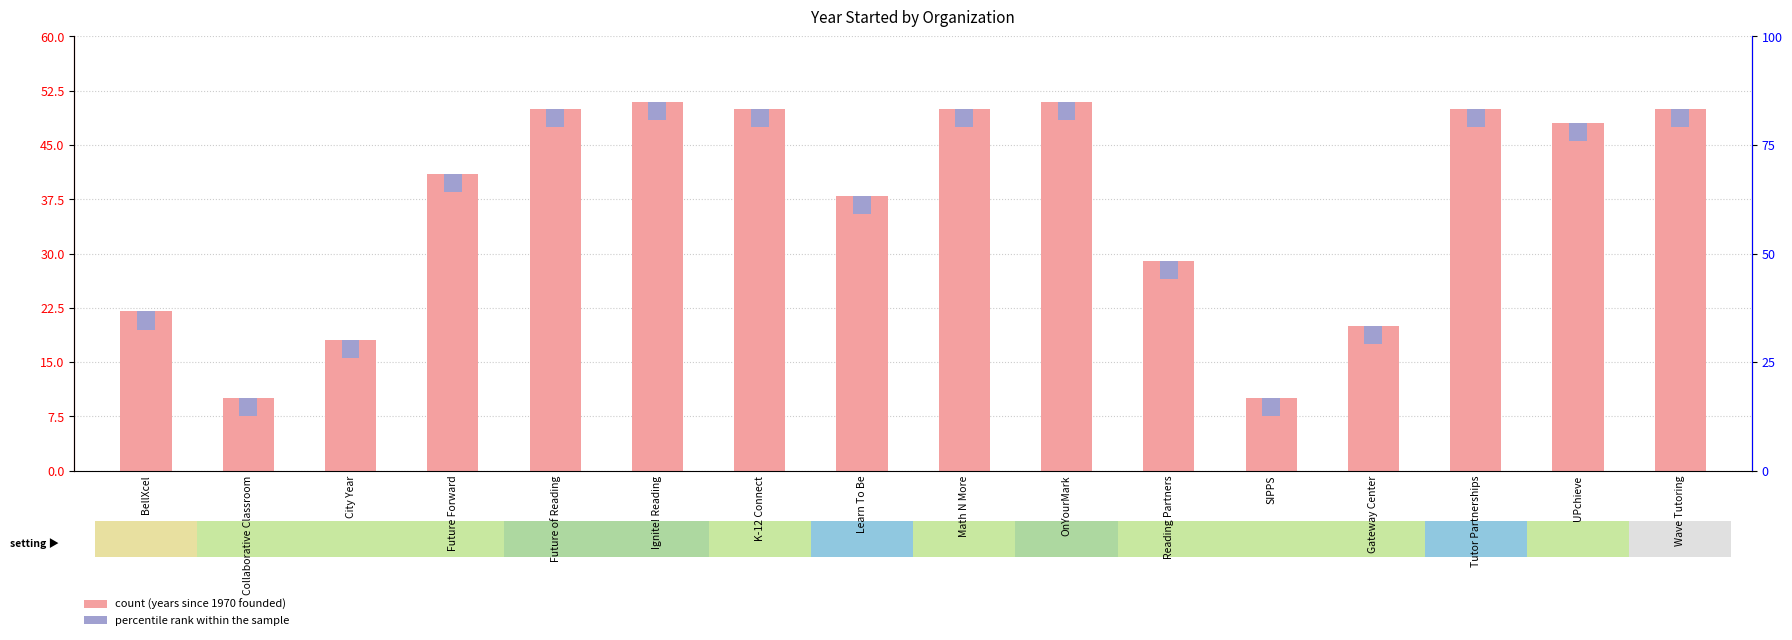

At which label is count (years since 1970) closest to 30?

Reading Partners